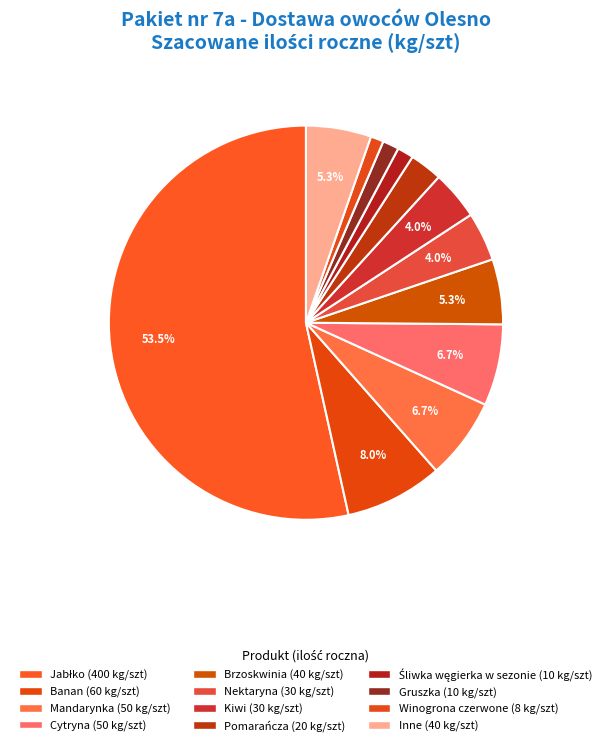

How many slices are in this pie chart?

12